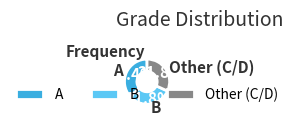

What is the total percentage of A and Other (C/D)?

68.2%